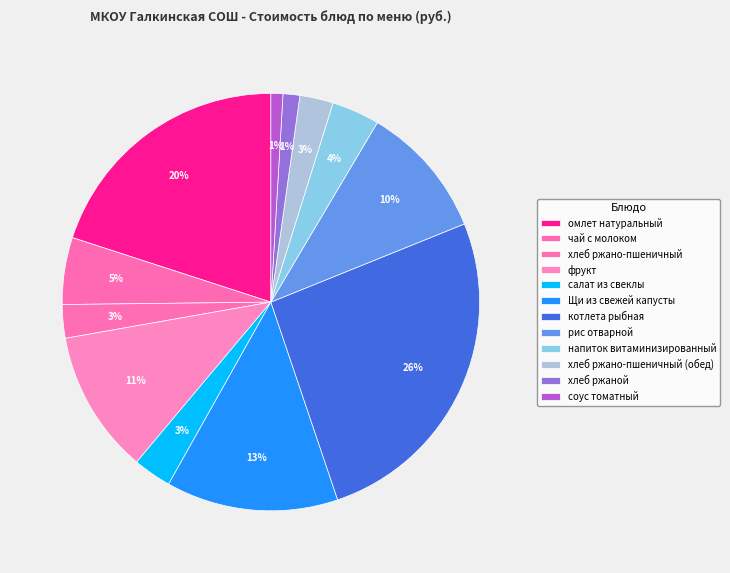

What percentage is the хлеб ржано-пшеничный (обед) slice, to the nearest percent?

3%